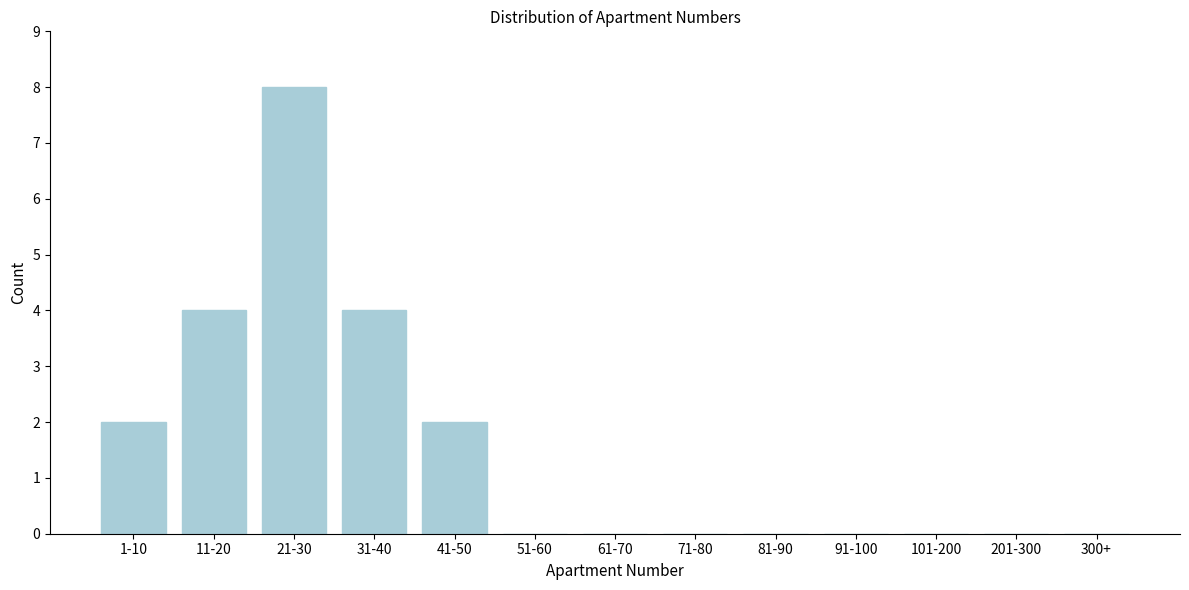

Reading right to left, list all the values displayed in this chart.

300+=0	201-300=0	101-200=0	91-100=0	81-90=0	71-80=0	61-70=0	51-60=0	41-50=2	31-40=4	21-30=8	11-20=4	1-10=2